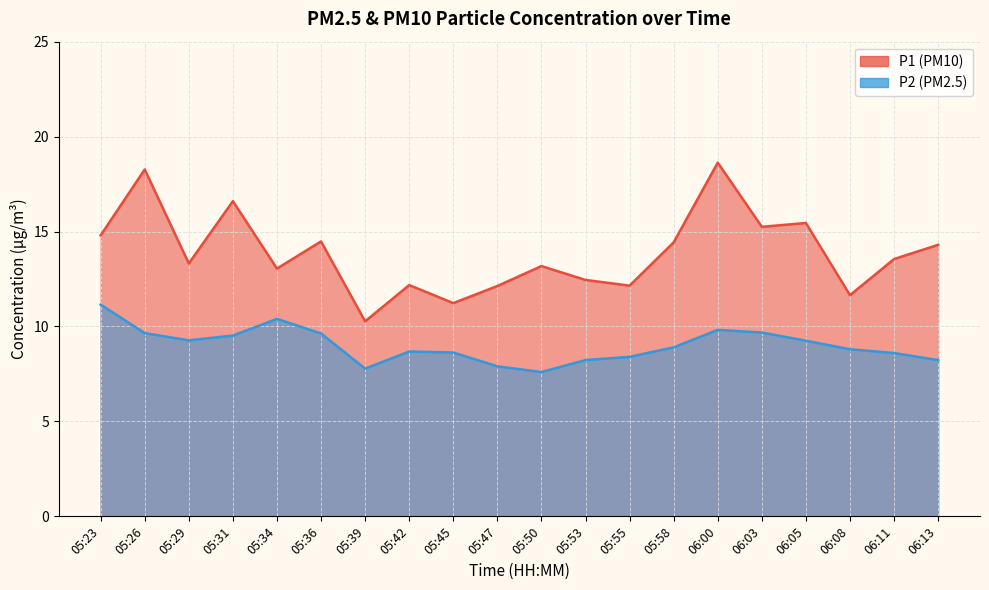

Between 05:50 and 05:34, which is larger?

05:50